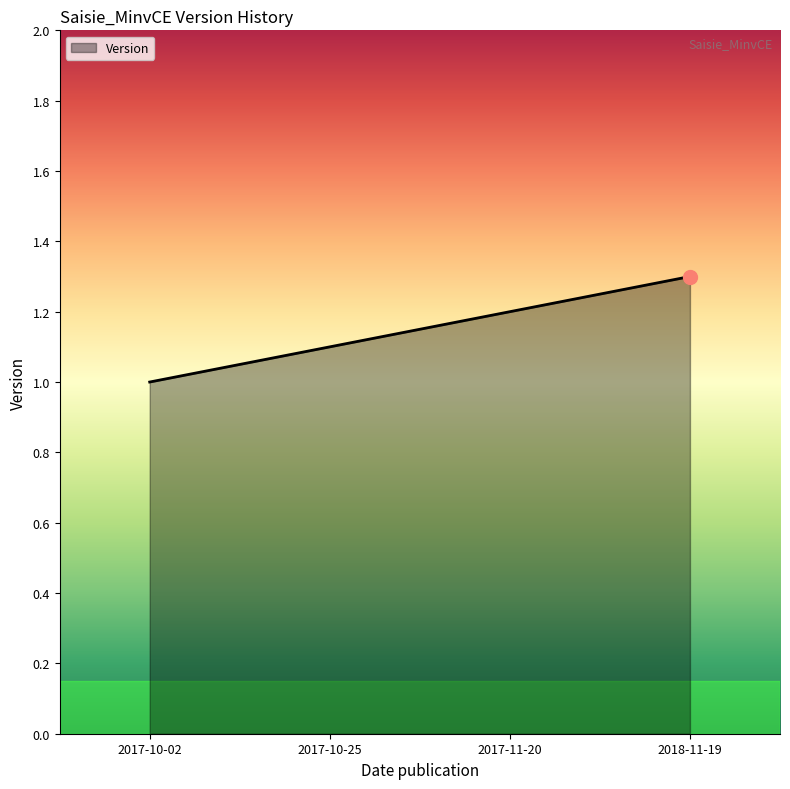

What is the change in value from 2017-10-02 to 2018-11-19?

+0.3